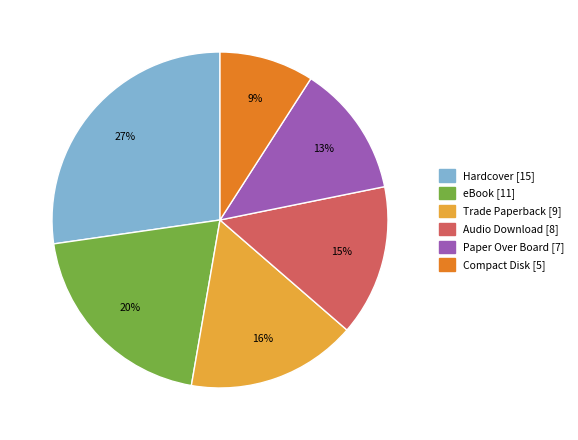

What percentage is the Compact Disk slice, to the nearest percent?

9%